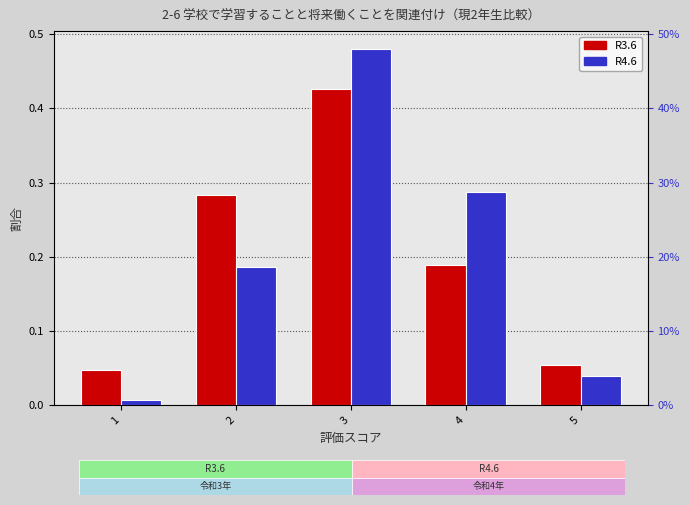

Rank the series at 1 from lowest to highest value.

R4.6, R3.6